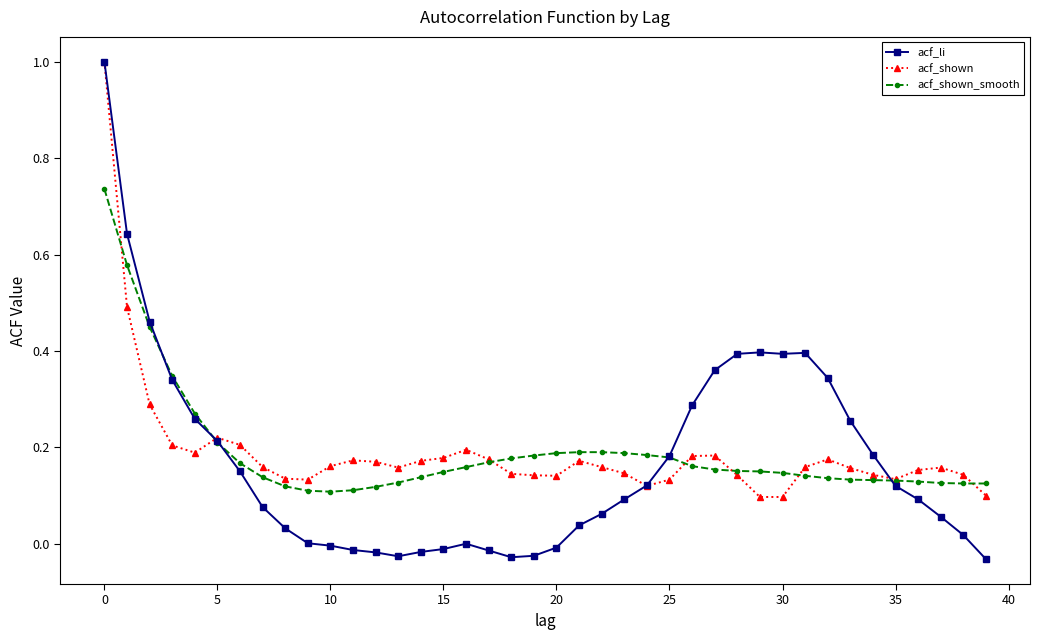

Does the chart display data point markers on the line(s)?

Yes